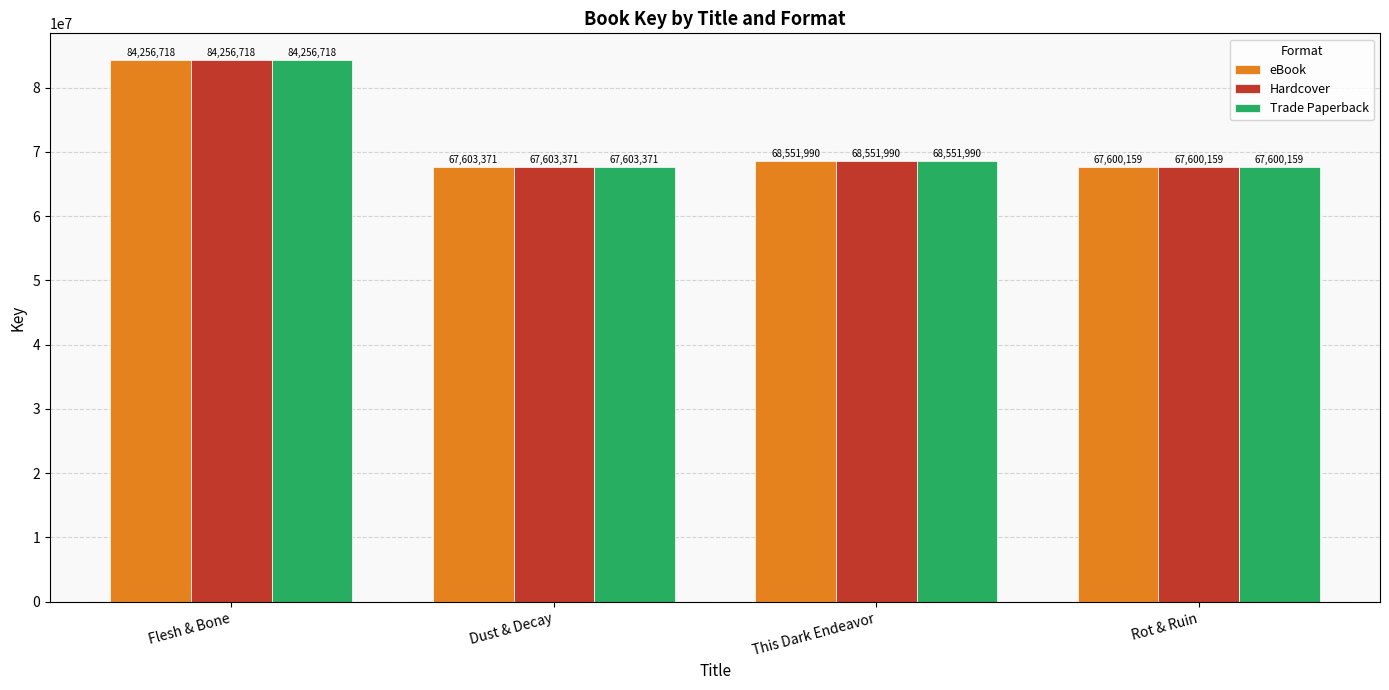

At which label is Hardcover closest to 75928438?

This Dark Endeavor